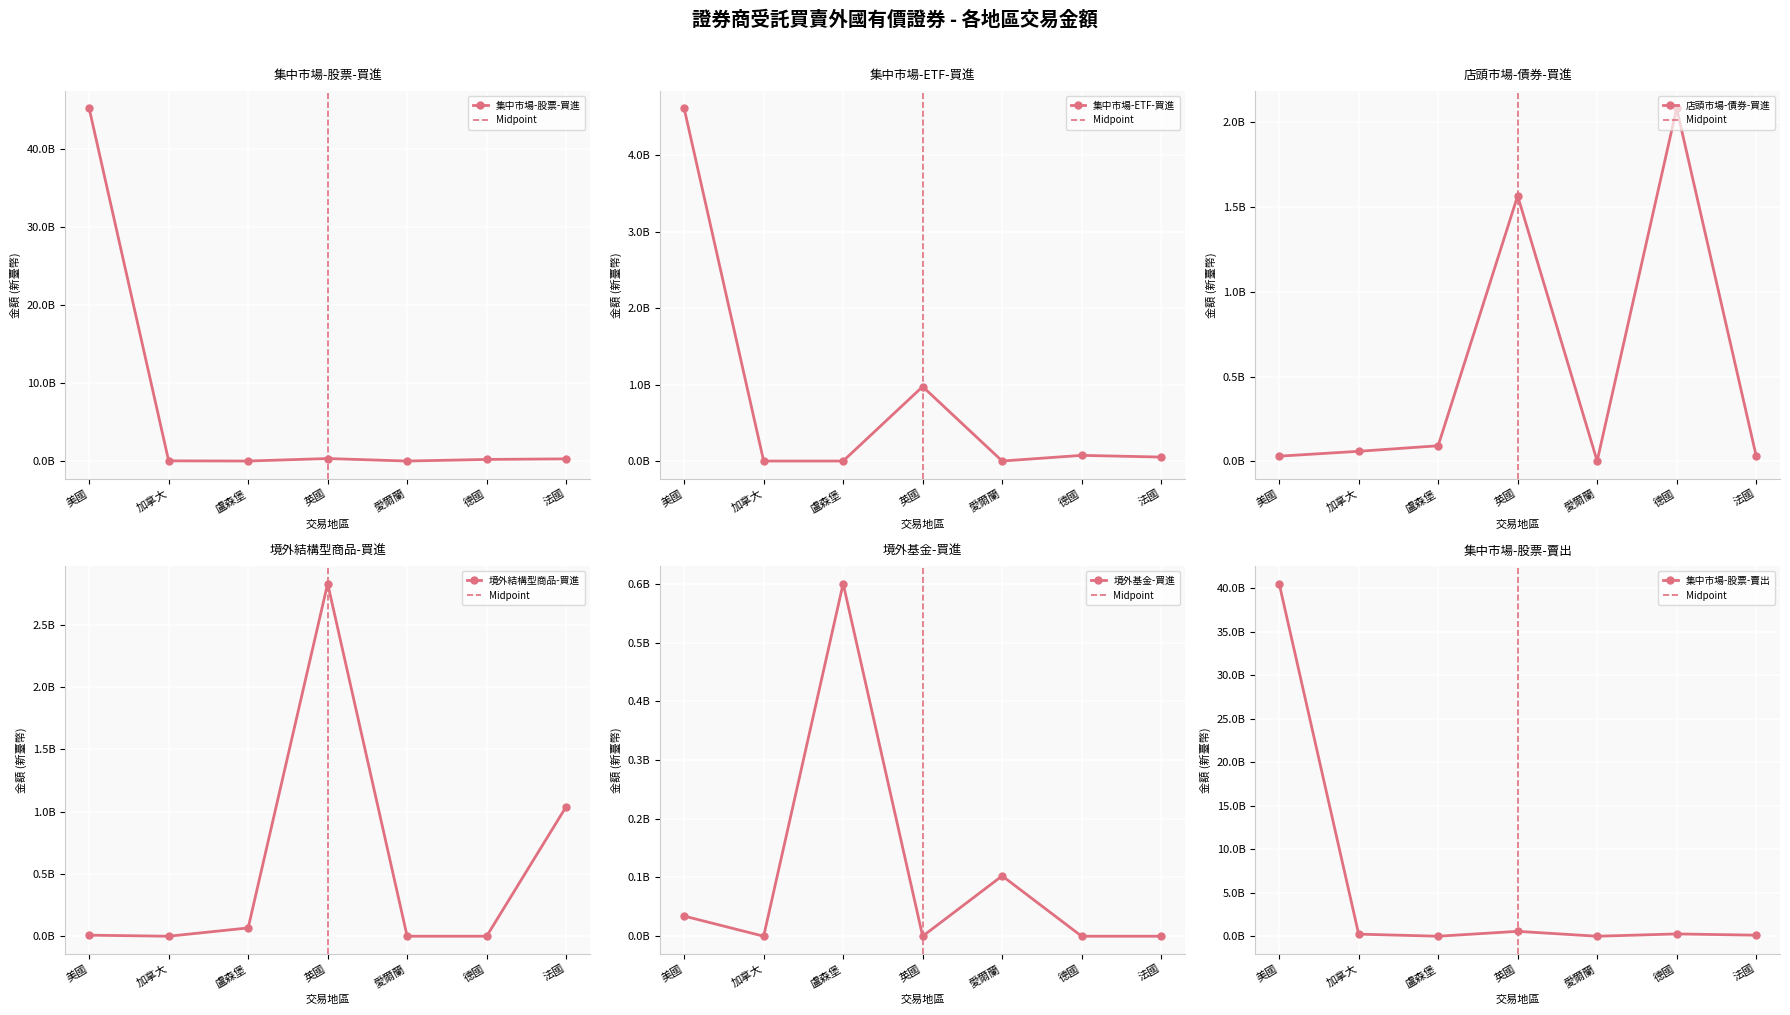

At which category does the chart reach its minimum across all series?

盧森堡